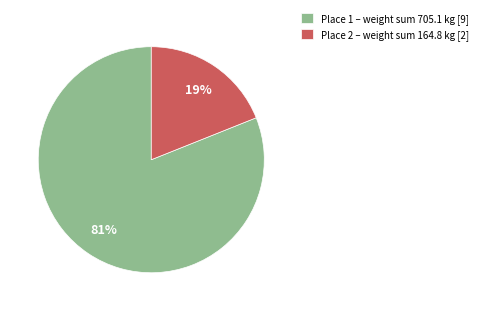

Is it true that Place 2 – weight sum 164.8 kg [2] is 9% of the pie?

False